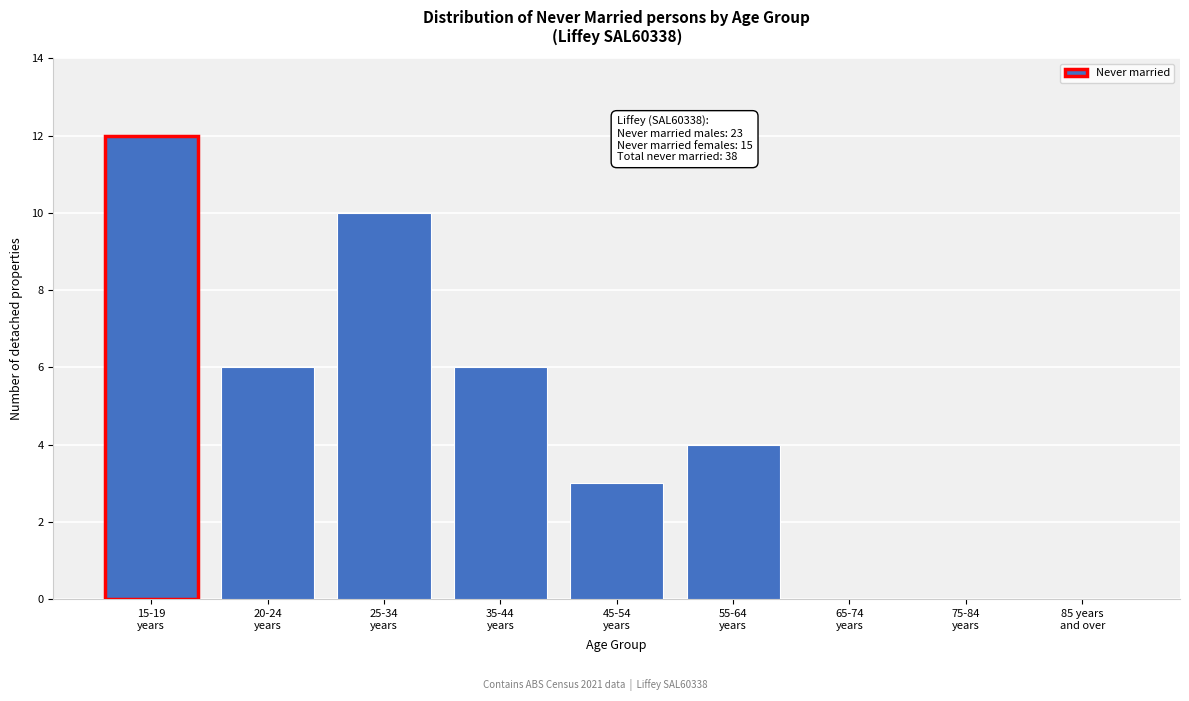

What is the greatest value displayed?

12